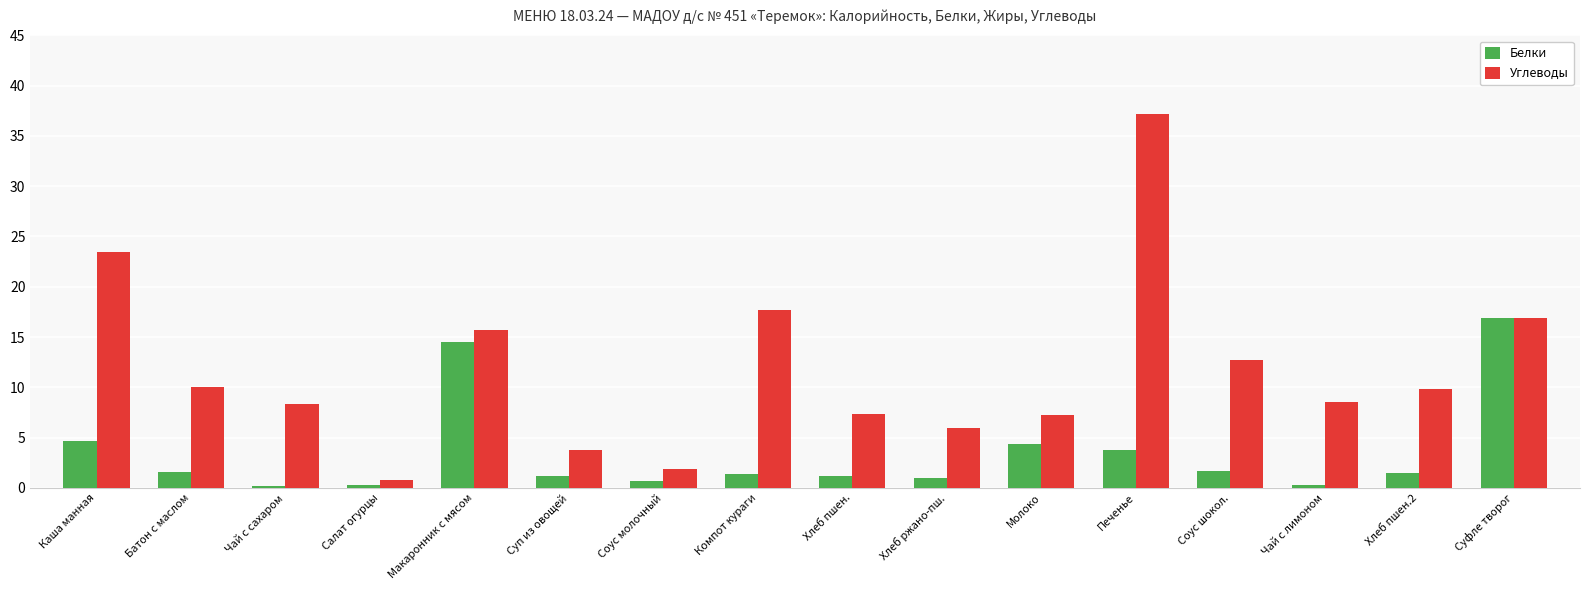

What is the maximum value shown in the chart?

37.2